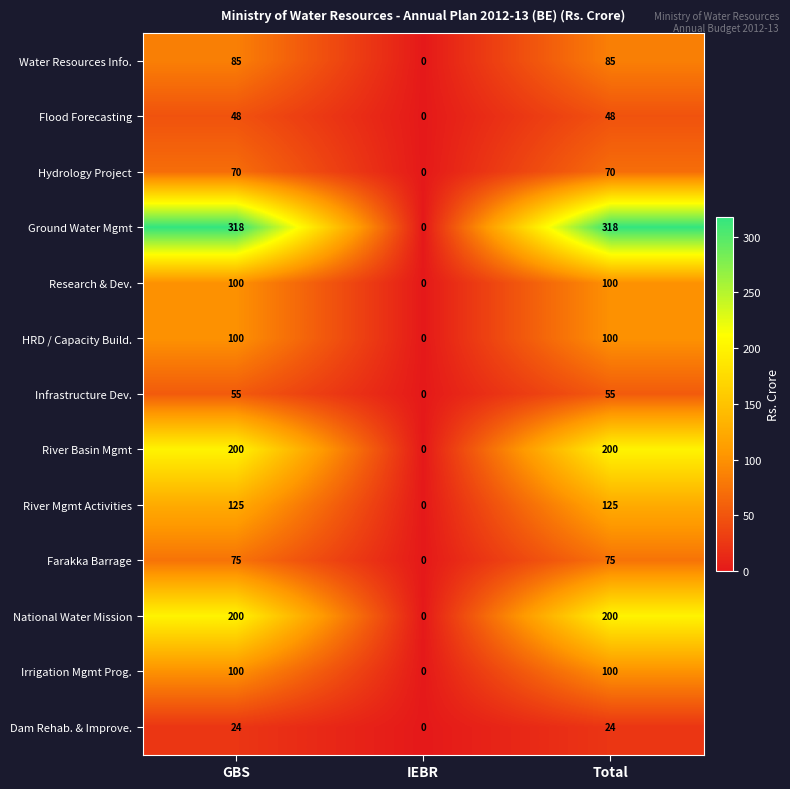

Is it true that National Water Mission equals 0 at IEBR?

True